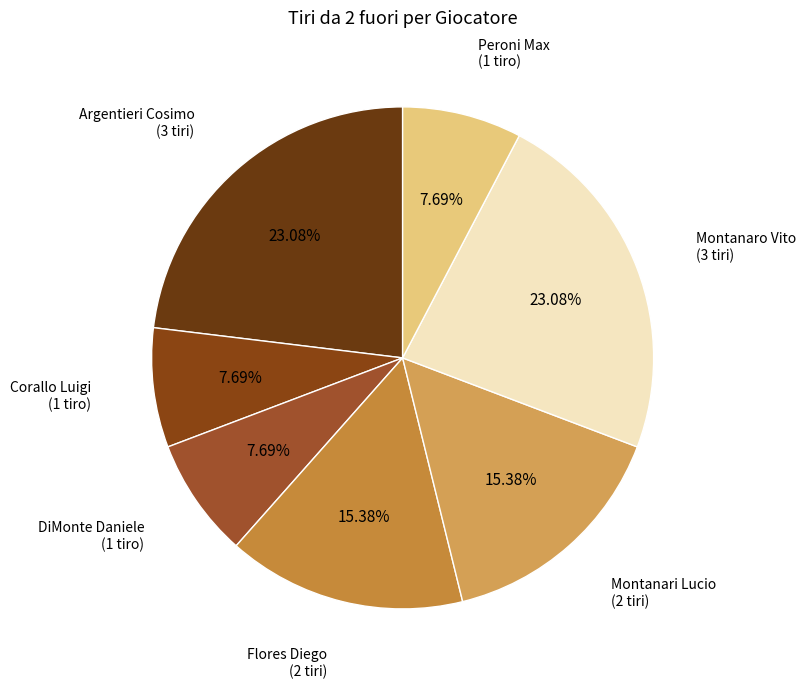

How many slices are in this pie chart?

7